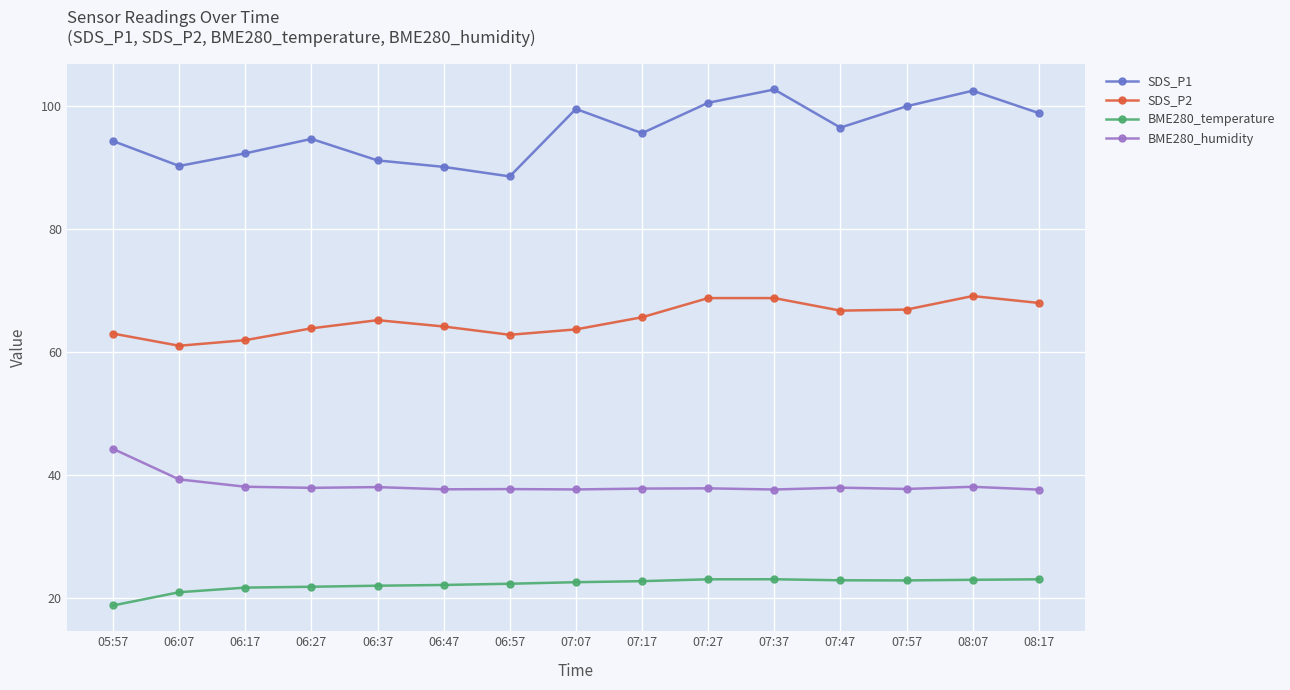

Is this an area chart (filled region under the line)?

No